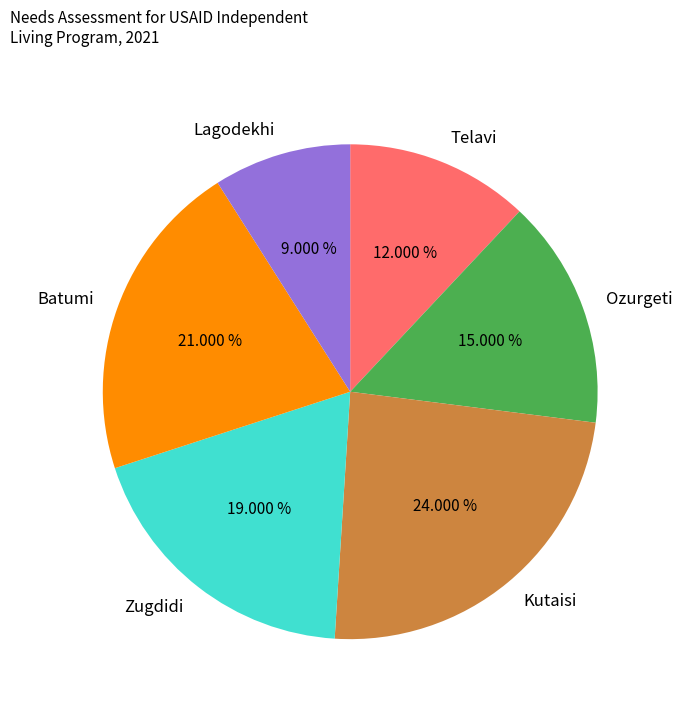

What portion of the pie excludes Zugdidi?

81.0%